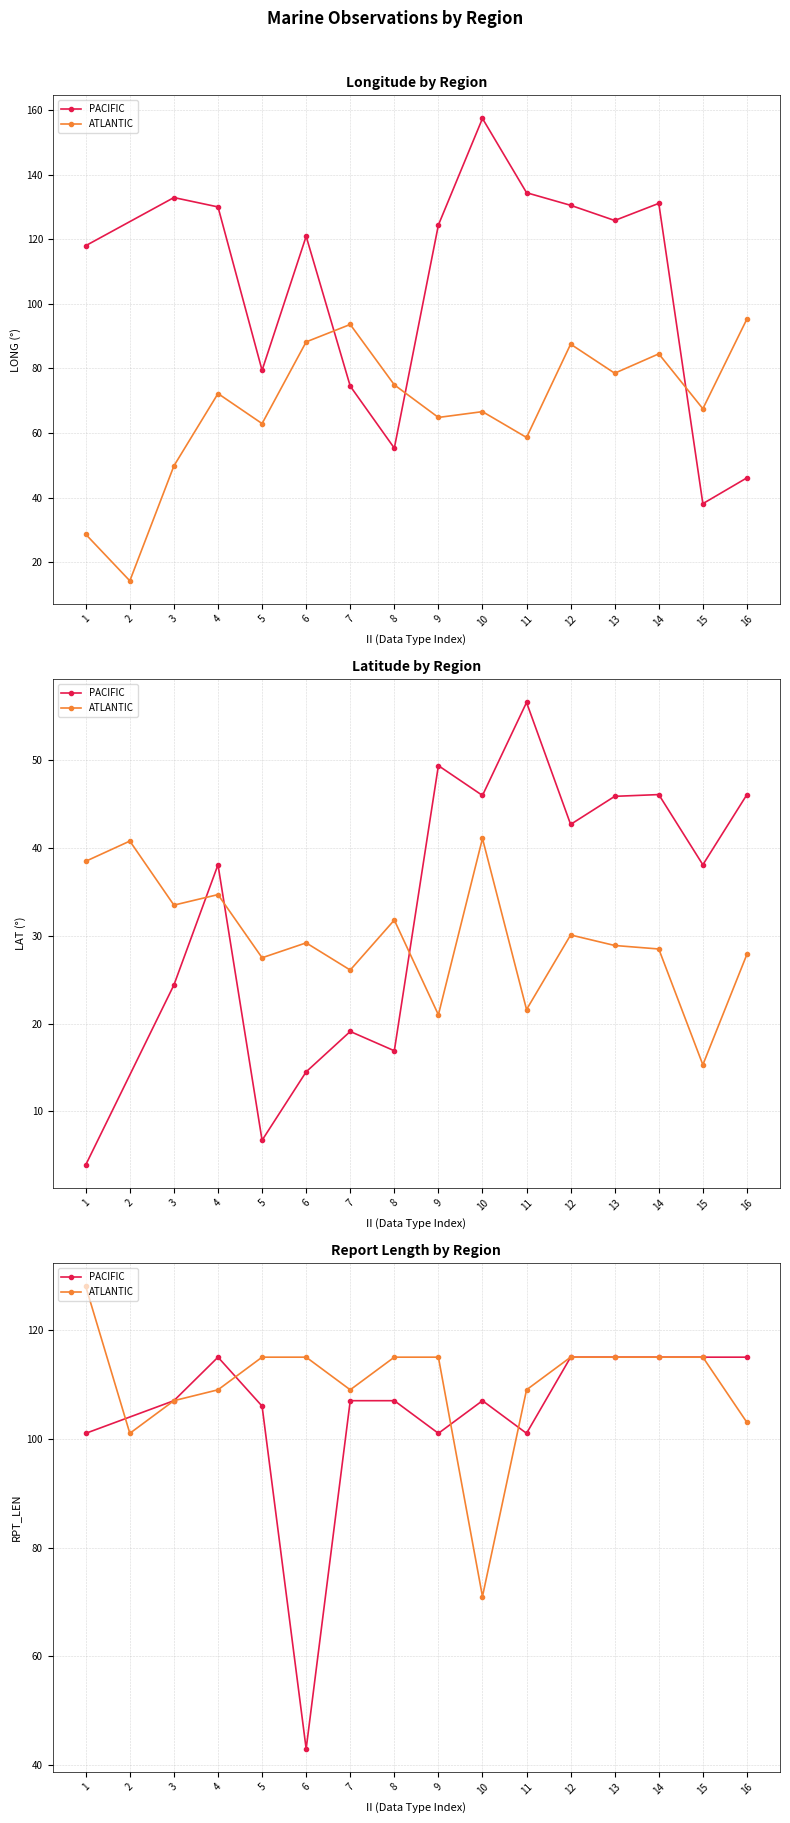

What is the greatest value displayed?

157.4